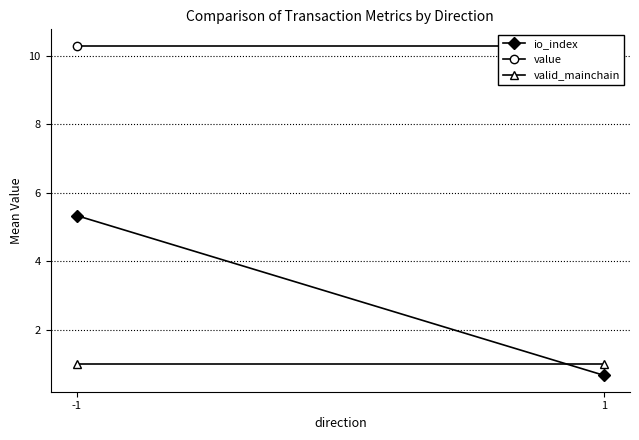

Which category has the lowest value across all series?

1